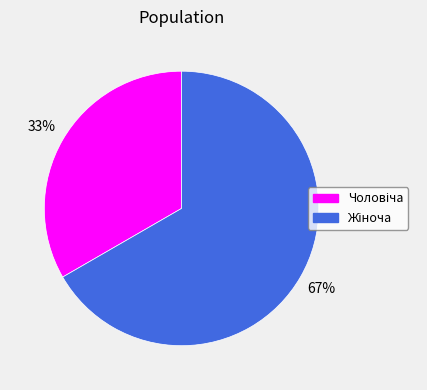

Is there a majority slice in this chart?

Yes